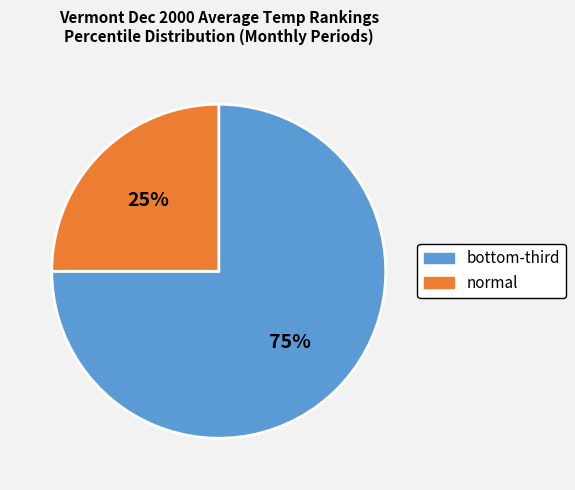

To the nearest percent, what is the difference between the largest and smallest slice percentages?

50%